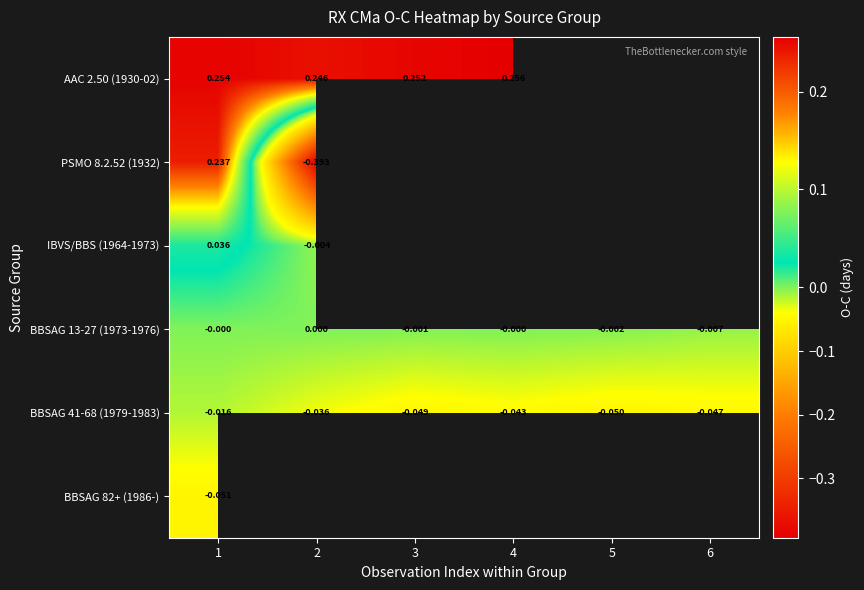

What is the smallest value displayed?

-0.4